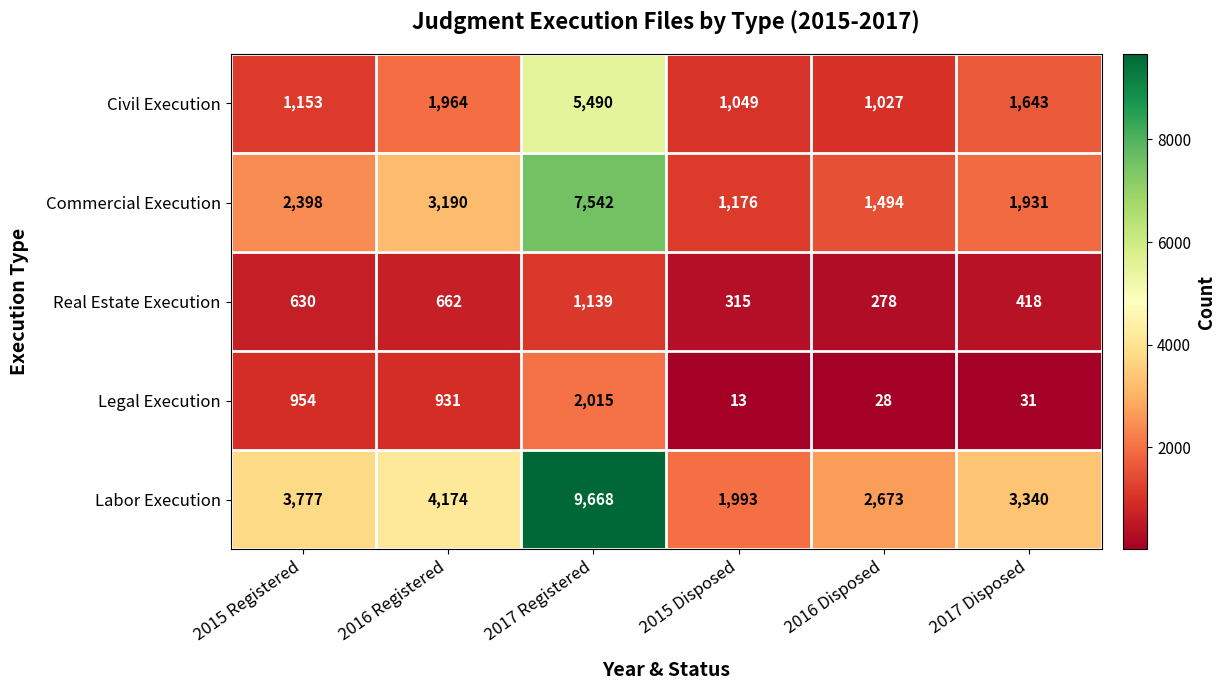

Rank the series by their maximum value, from lowest to highest.

Real Estate Execution, Legal Execution, Civil Execution, Commercial Execution, Labor Execution